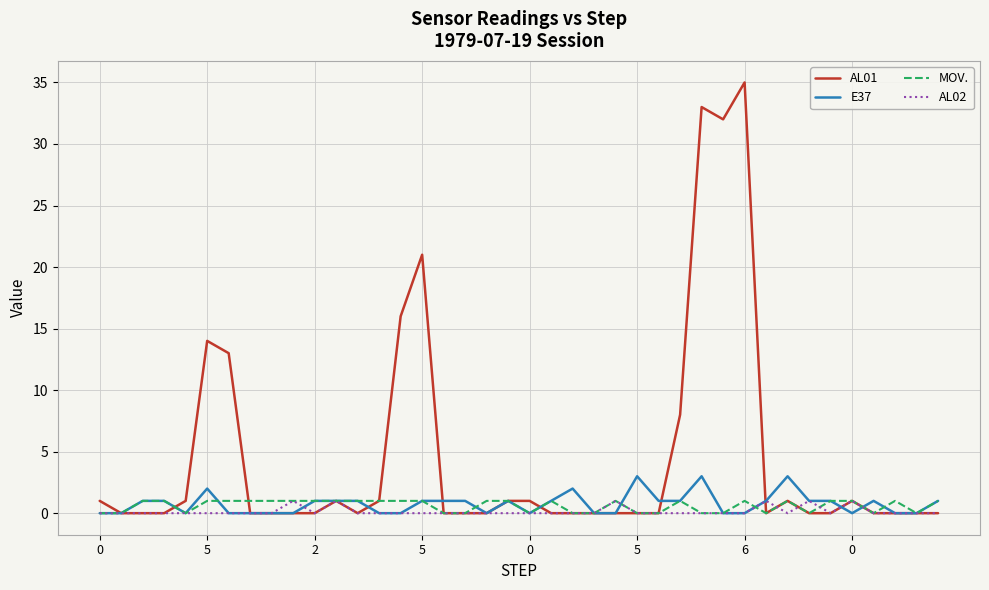

What is the greatest value displayed?

35